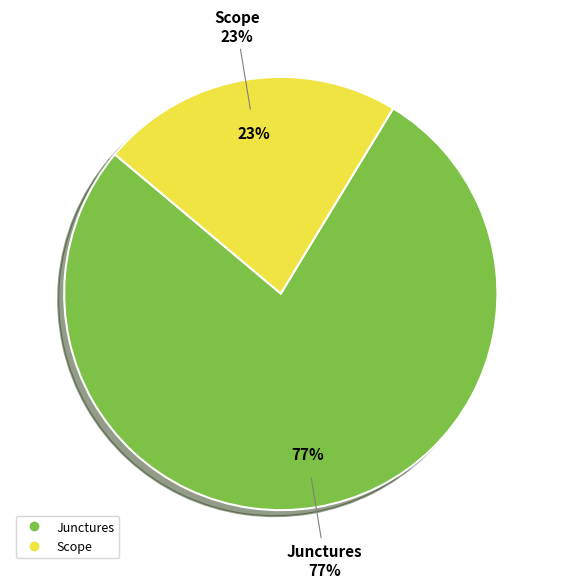

To the nearest percent, what portion does Scope represent?

23%